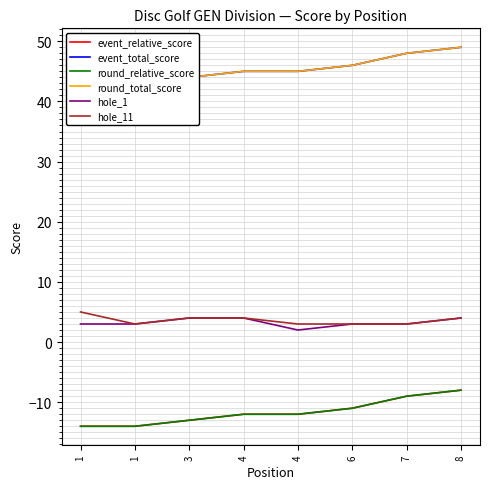

Does the chart display data point markers on the line(s)?

No